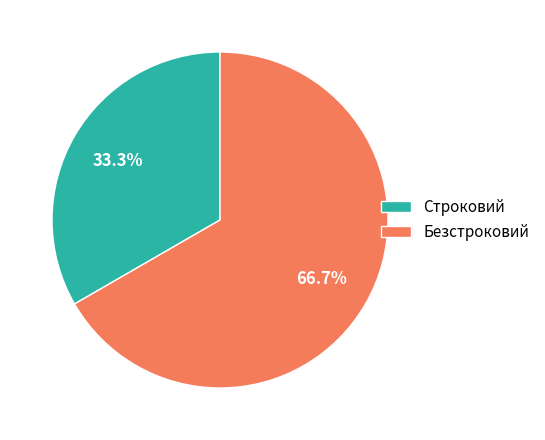

How many slices are in this pie chart?

2